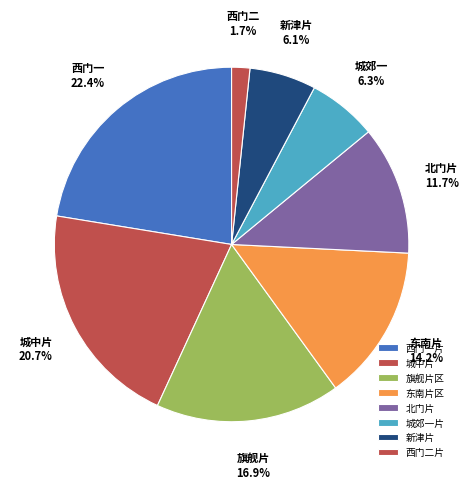

Does any single category account for the majority?

No